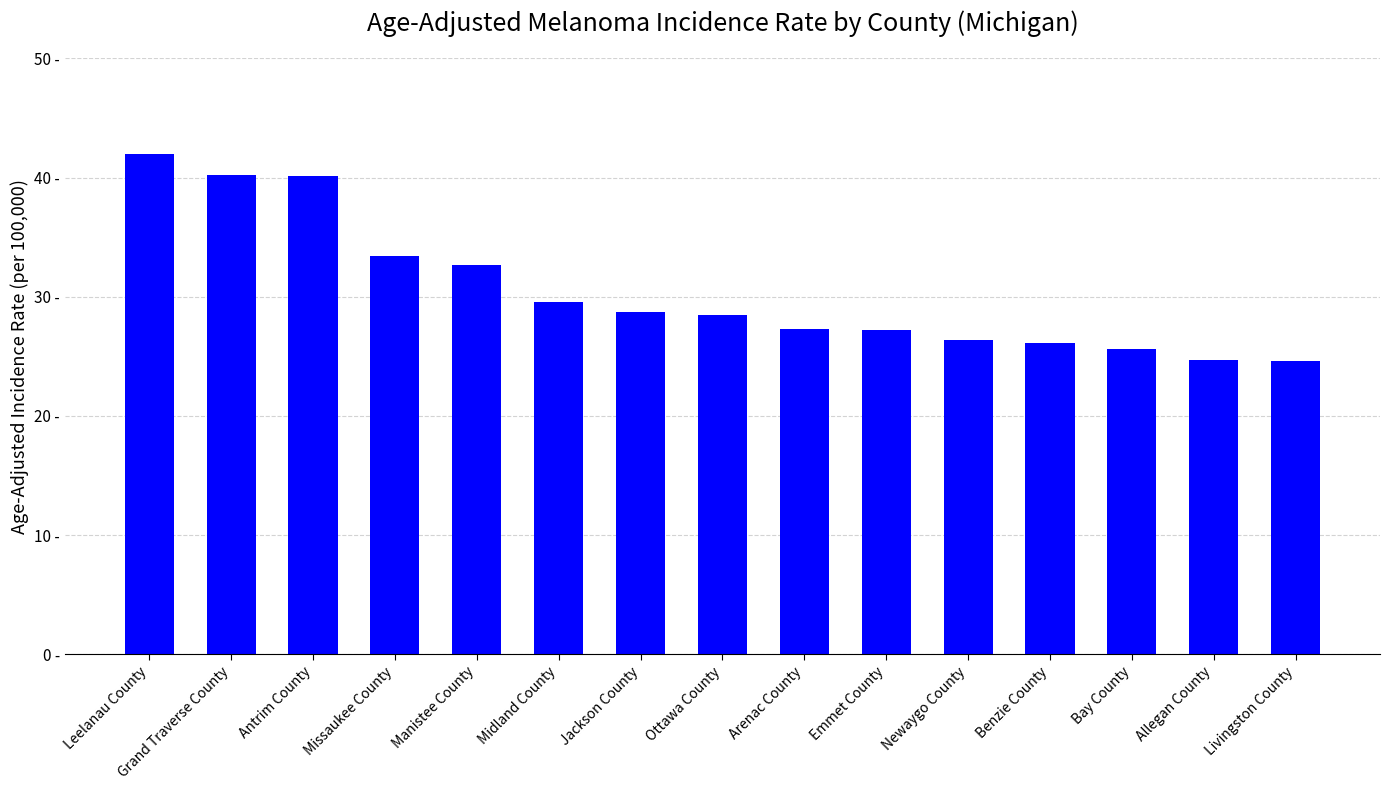

Does the chart contain any negative values?

No